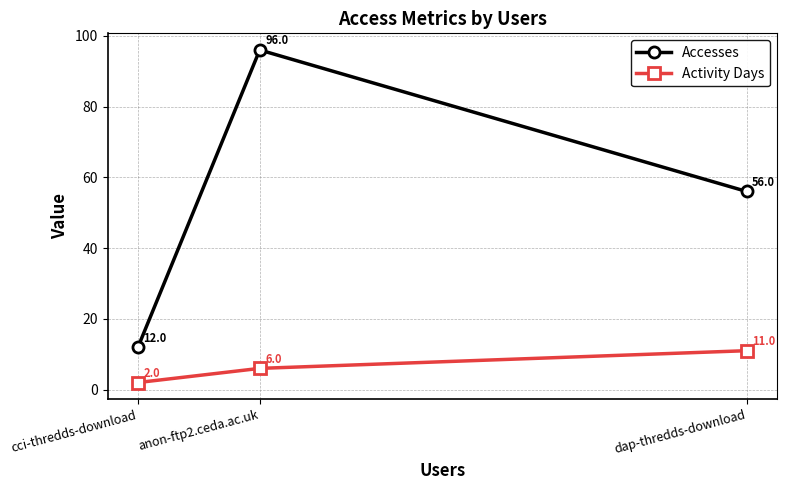

What are all the series names shown in the legend?

Accesses, Activity Days